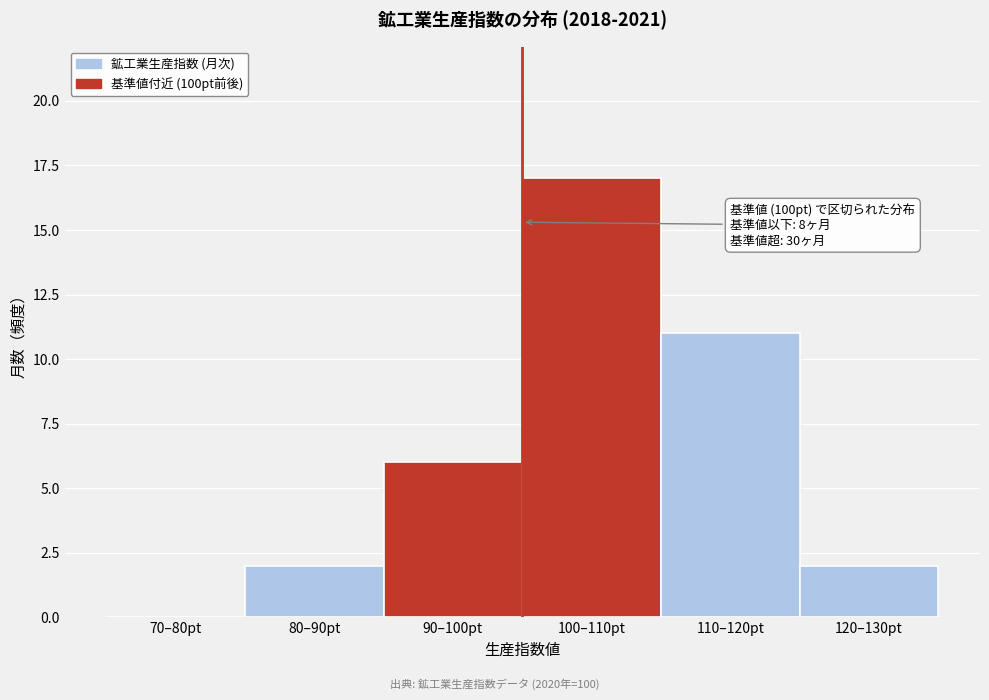

Reading left to right, what are all the values shown in this chart?

70–80pt=0	80–90pt=2	90–100pt=6	100–110pt=17	110–120pt=11	120–130pt=2